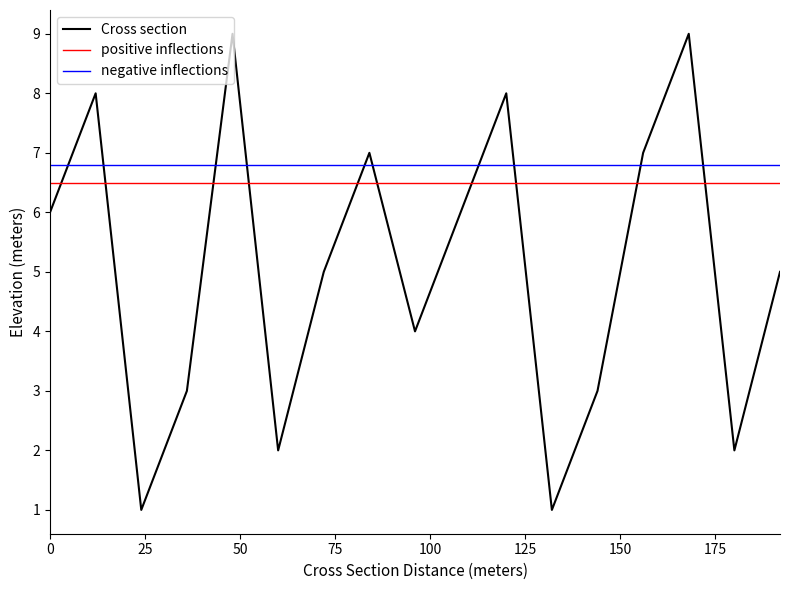

At which category is the sum across all series the highest?

2